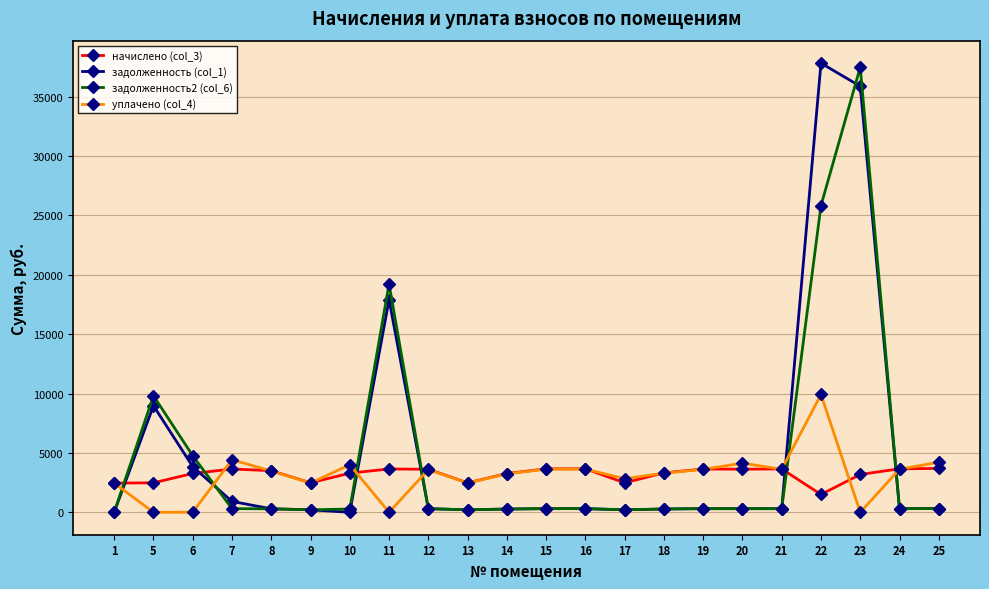

True or false: задолженность2 (col_6) and начислено (col_3) cross at least once.

True